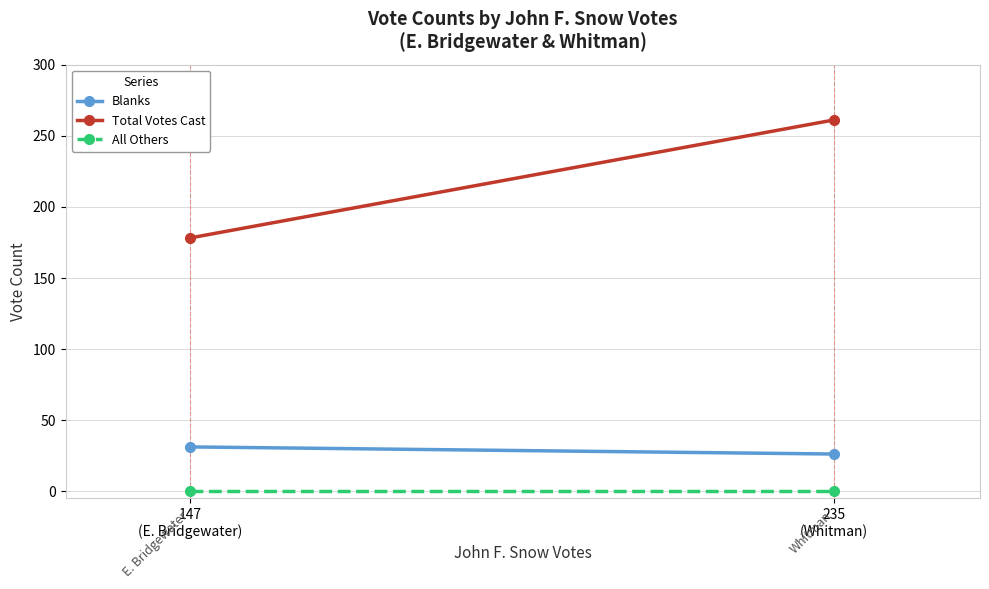

What is the total value across all series at 147
(E. Bridgewater)?

209